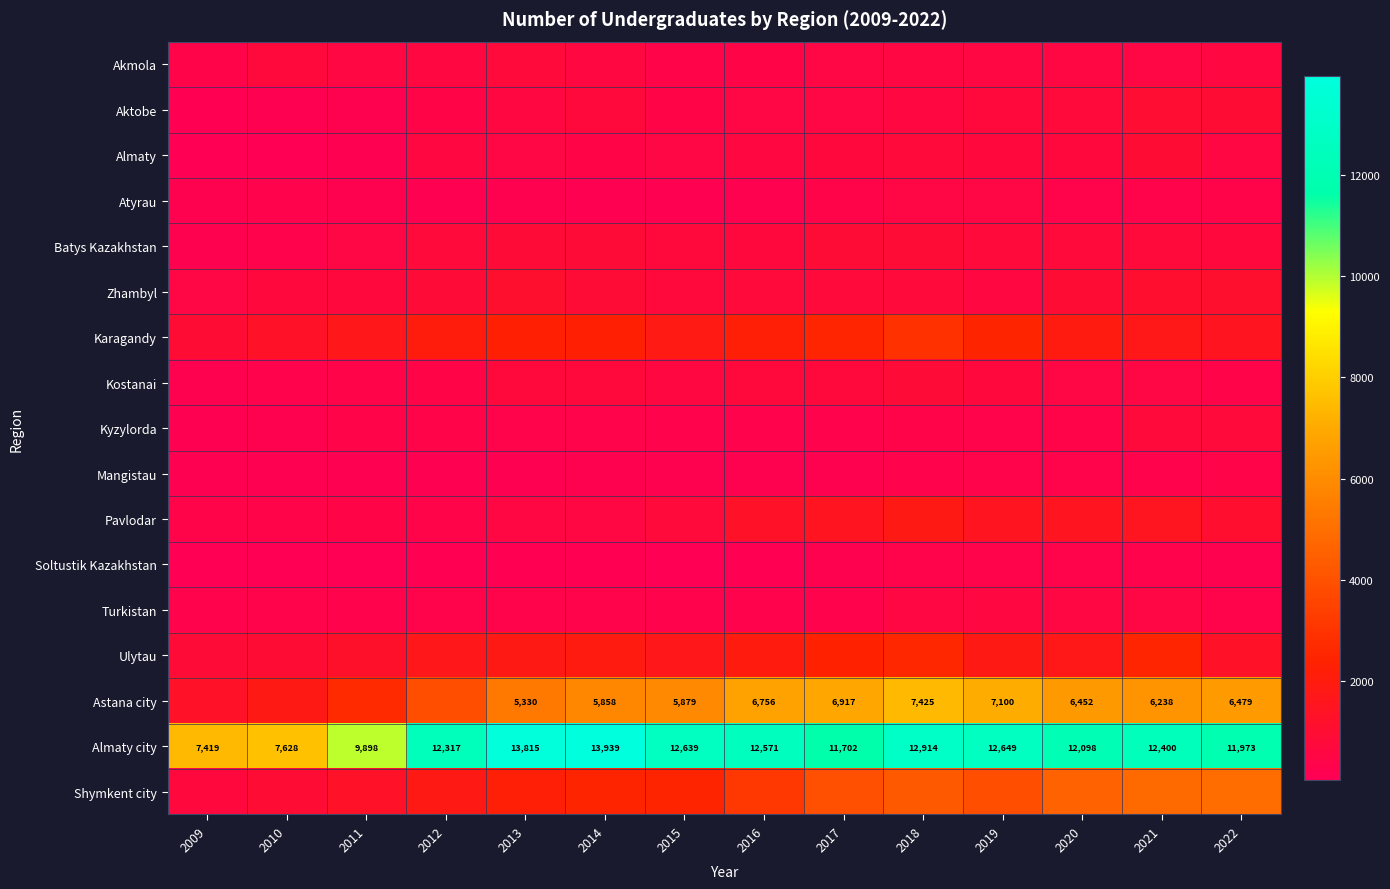

How many series are shown in this chart?

17